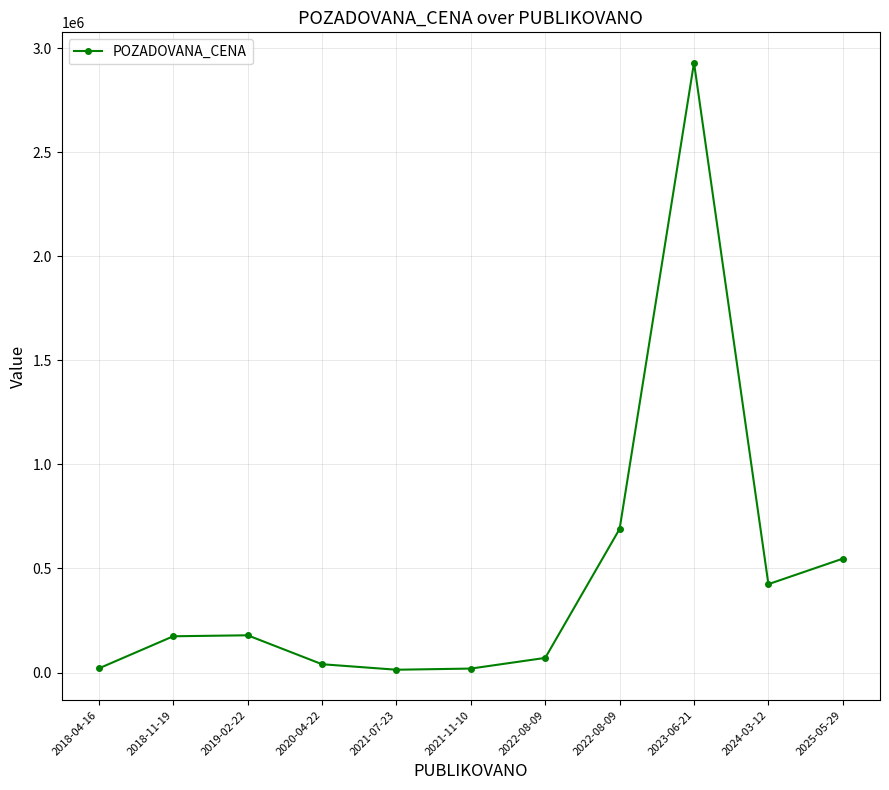

At which label does the data first exceed 174320?

2019-02-22